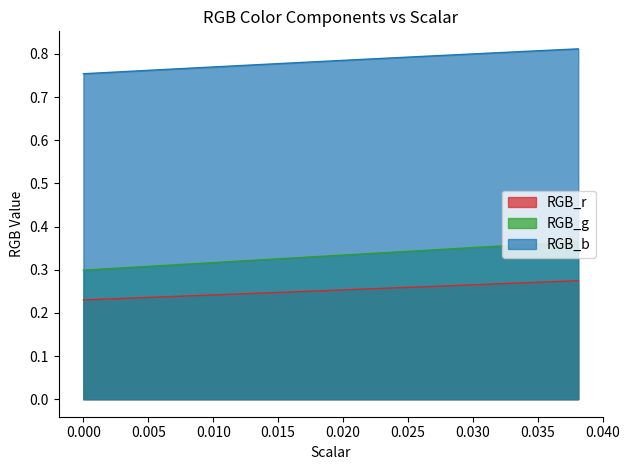

Which series has the widest spread of values?

RGB_g